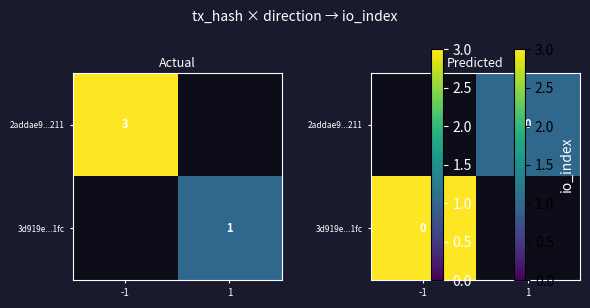

Rank the series by their average value, from highest to lowest.

2addae9...211, 3d919e...1fc